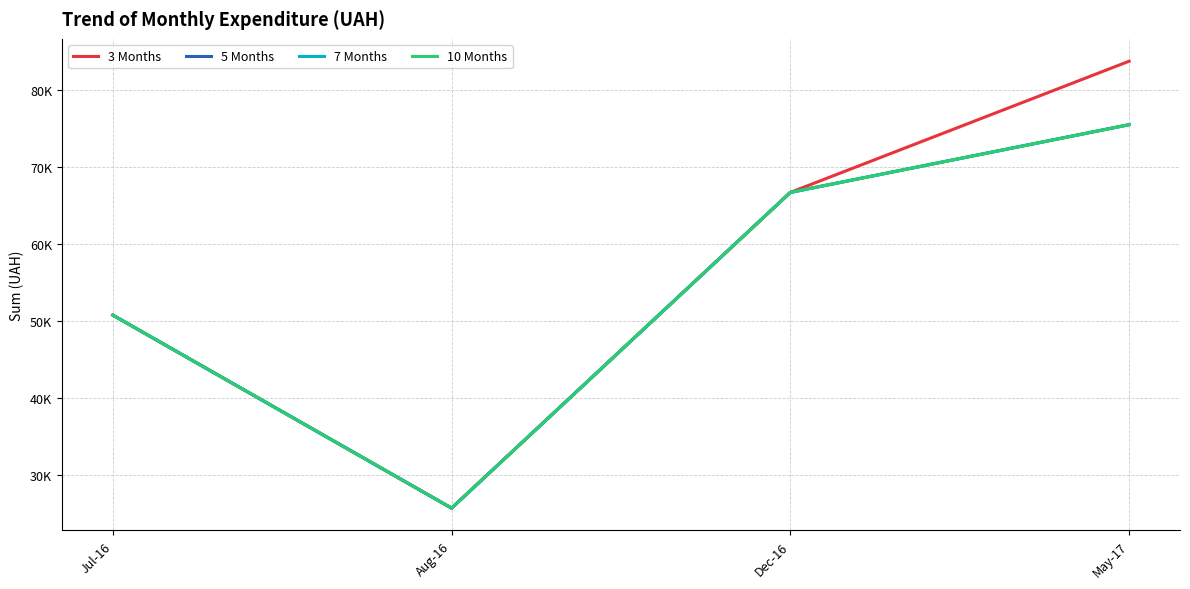

Is this an area chart (filled region under the line)?

No